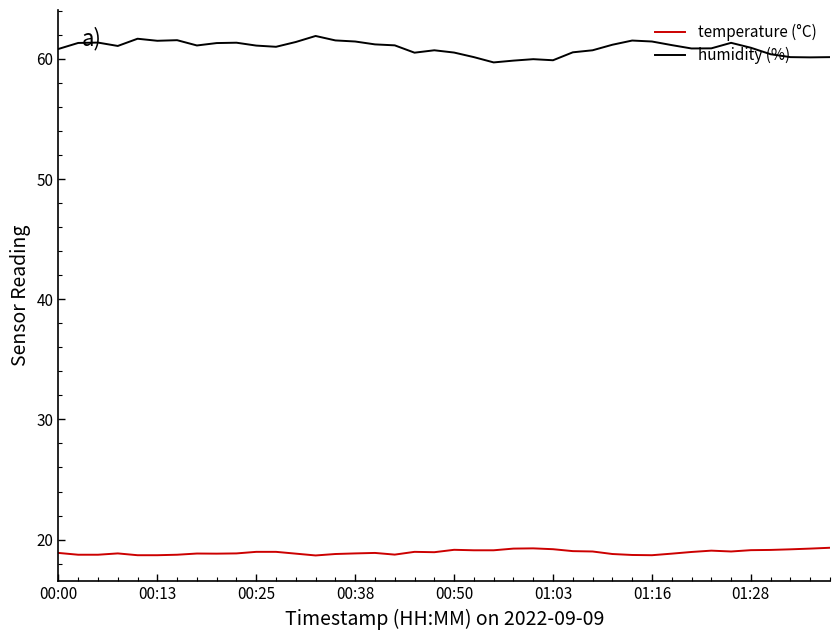

What is the lowest value of the temperature (°C) series?

18.7